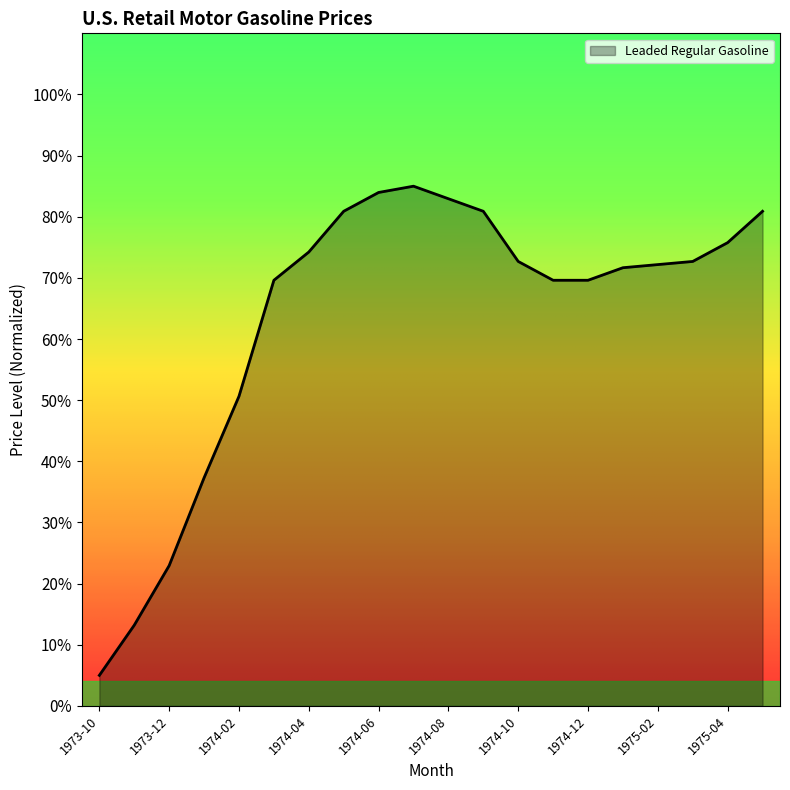

Does the chart display data point markers on the line(s)?

No